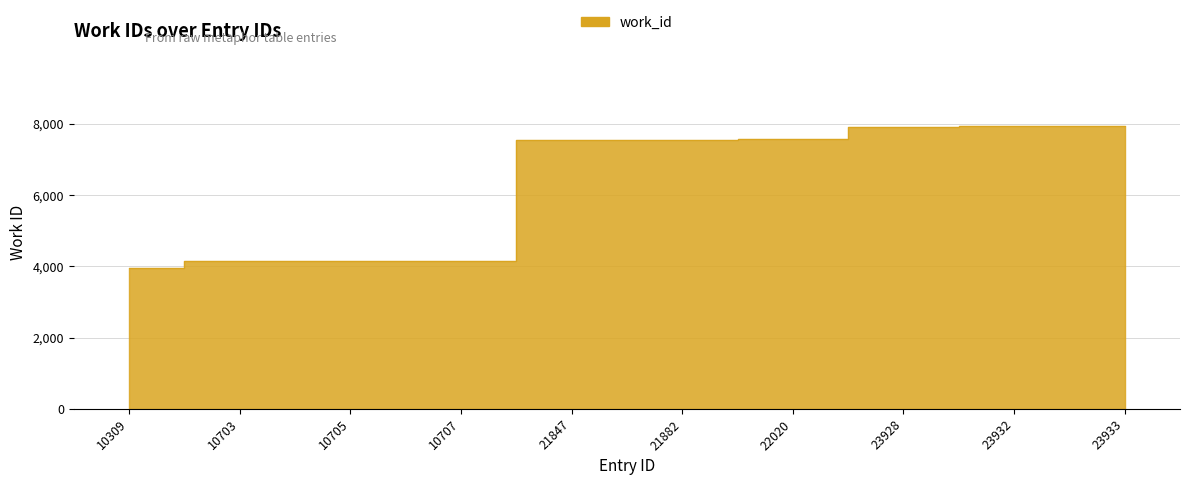

What is the ratio of the value at 23933 to the value at 10707?

1.9